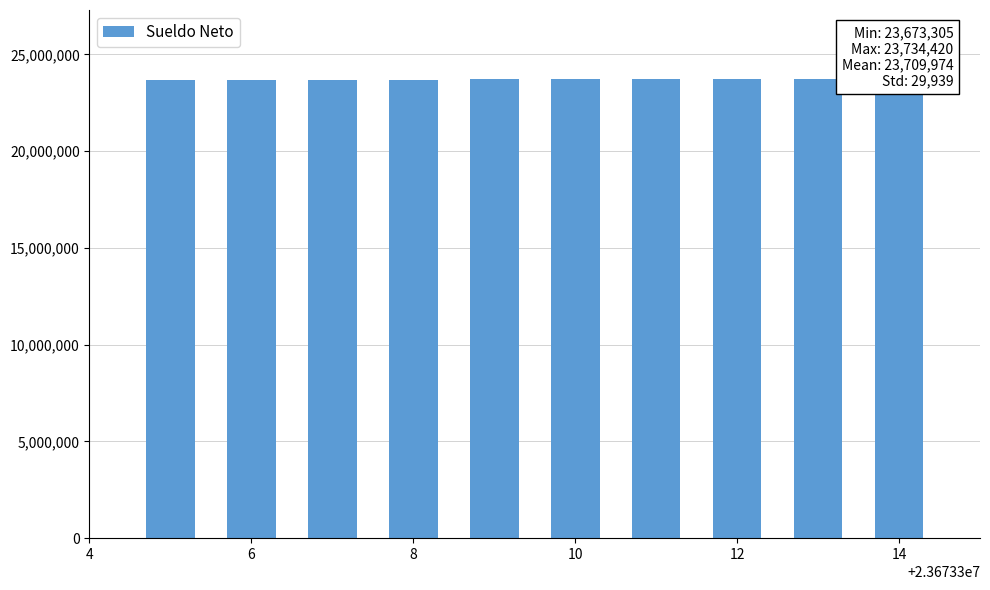

What is the value of the 8th bar from the left?

23734418